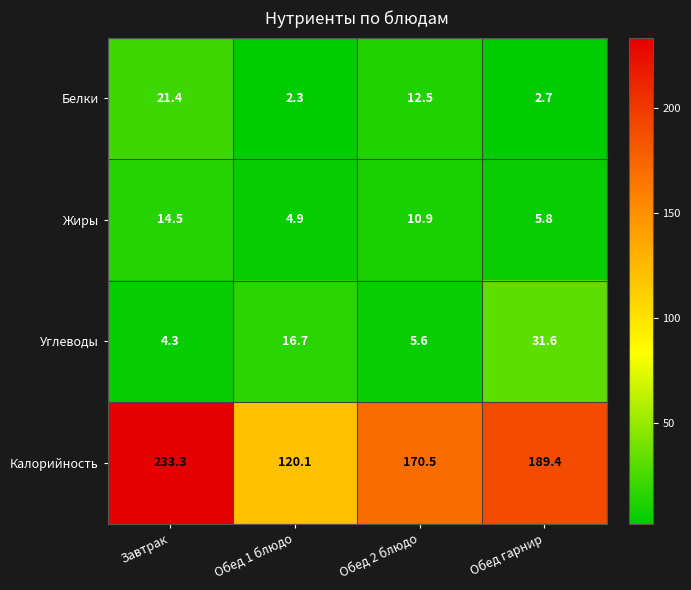

What is the total value across all series at Обед гарнир?

229.5